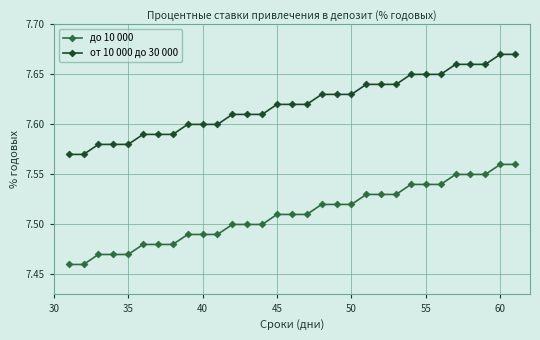

What is the sum of all от 10 000 до 30 000 values?

236.2